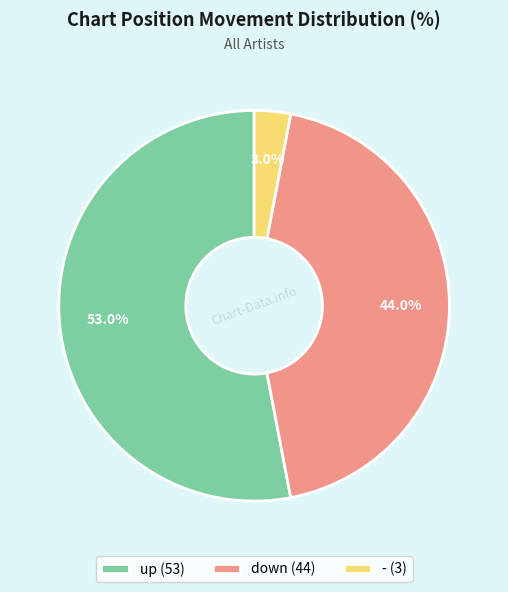

Do up and down together represent more than half of the pie?

Yes